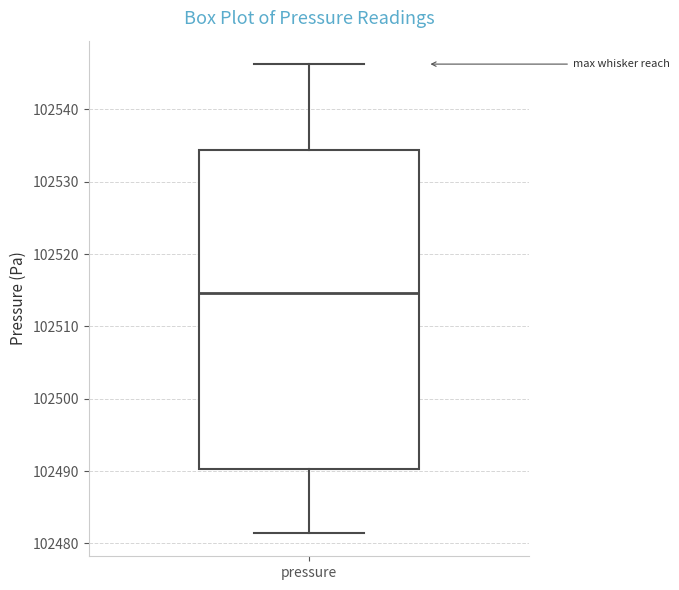

Read this box plot against the y-axis: the position of the median line, the range covered by the box, and the ends of both whiskers. The values are not printed on the chart, so give them approximately, as read against the axis.

median 102515, box 102490 to 102534, whiskers 102481 to 102546